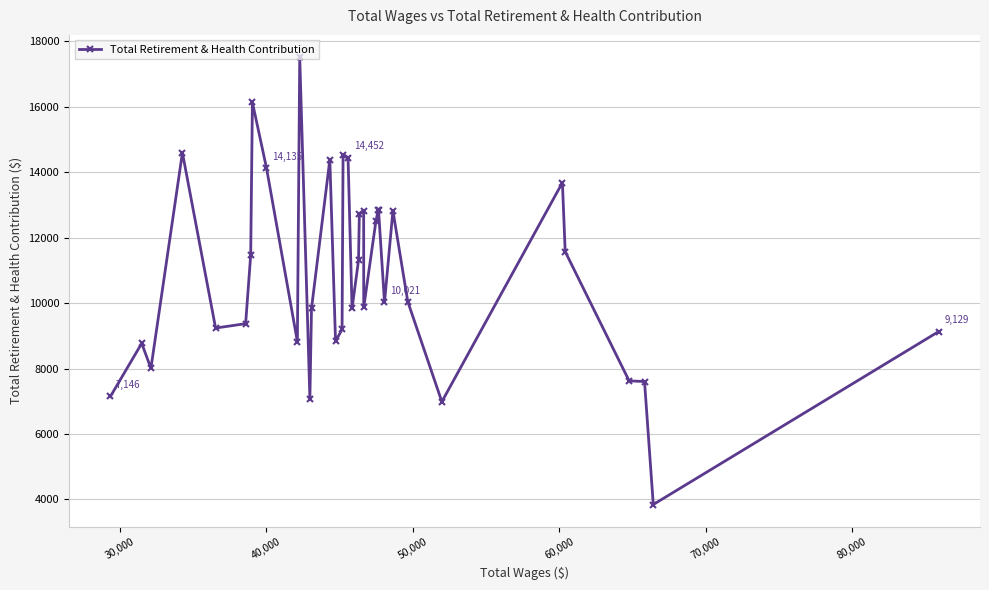

What is the average value?

10878